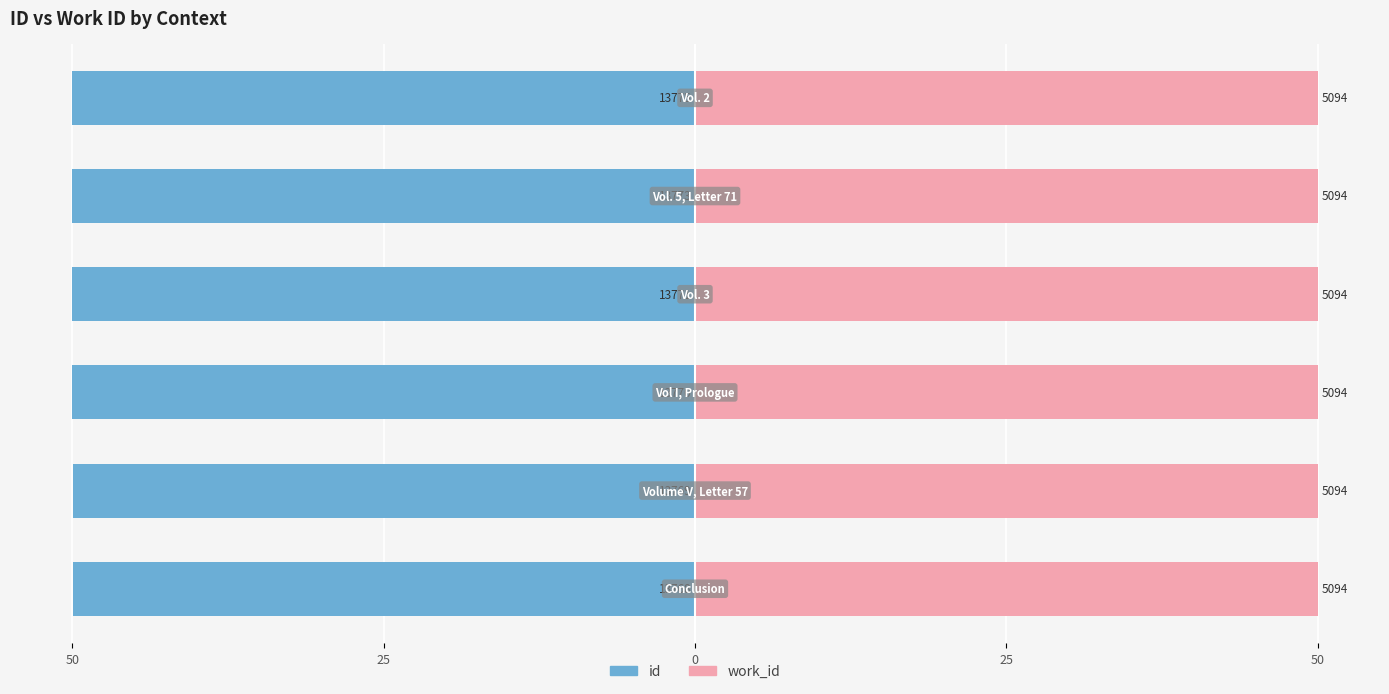

How many groups of bars are there?

6